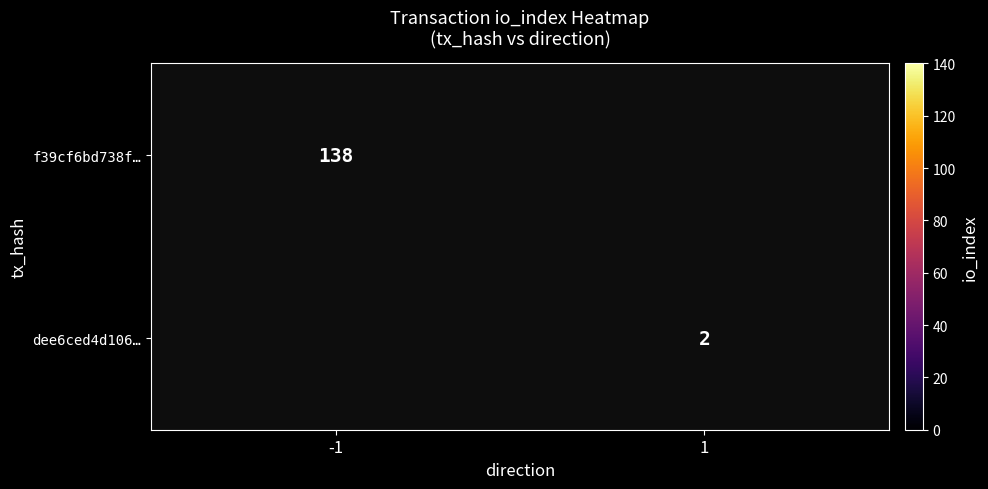

True or false: dee6ced4d106… has a value of 3.5 at 1.

False